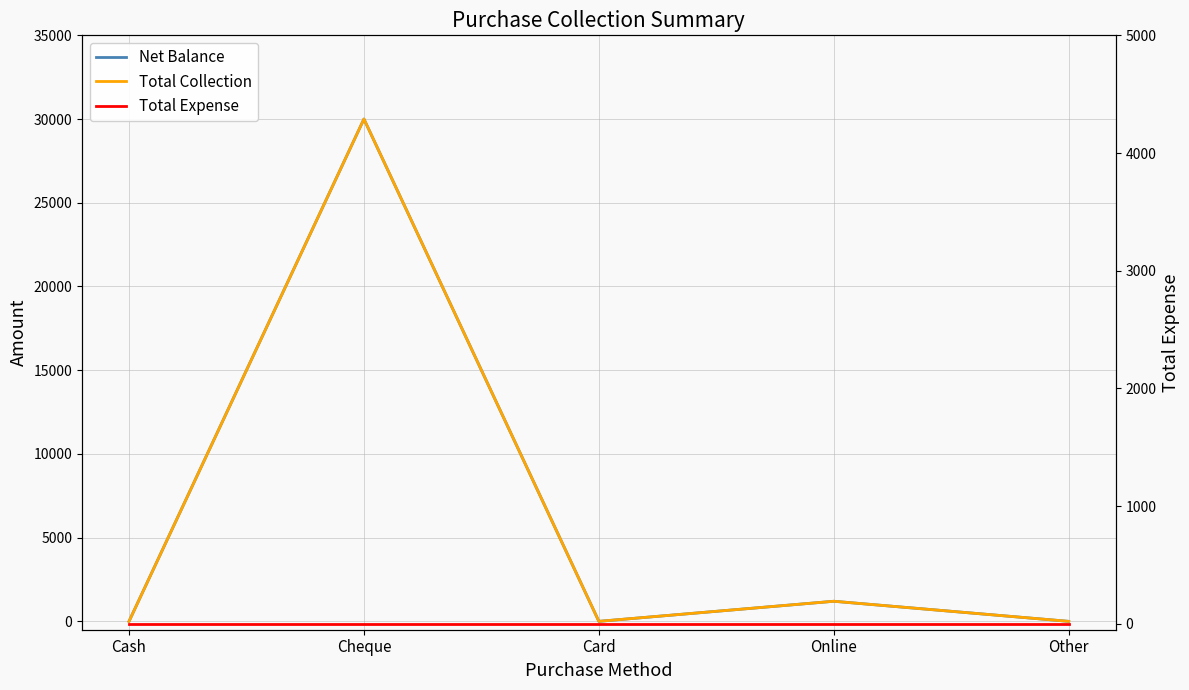

Count the number of data series in this chart.

3